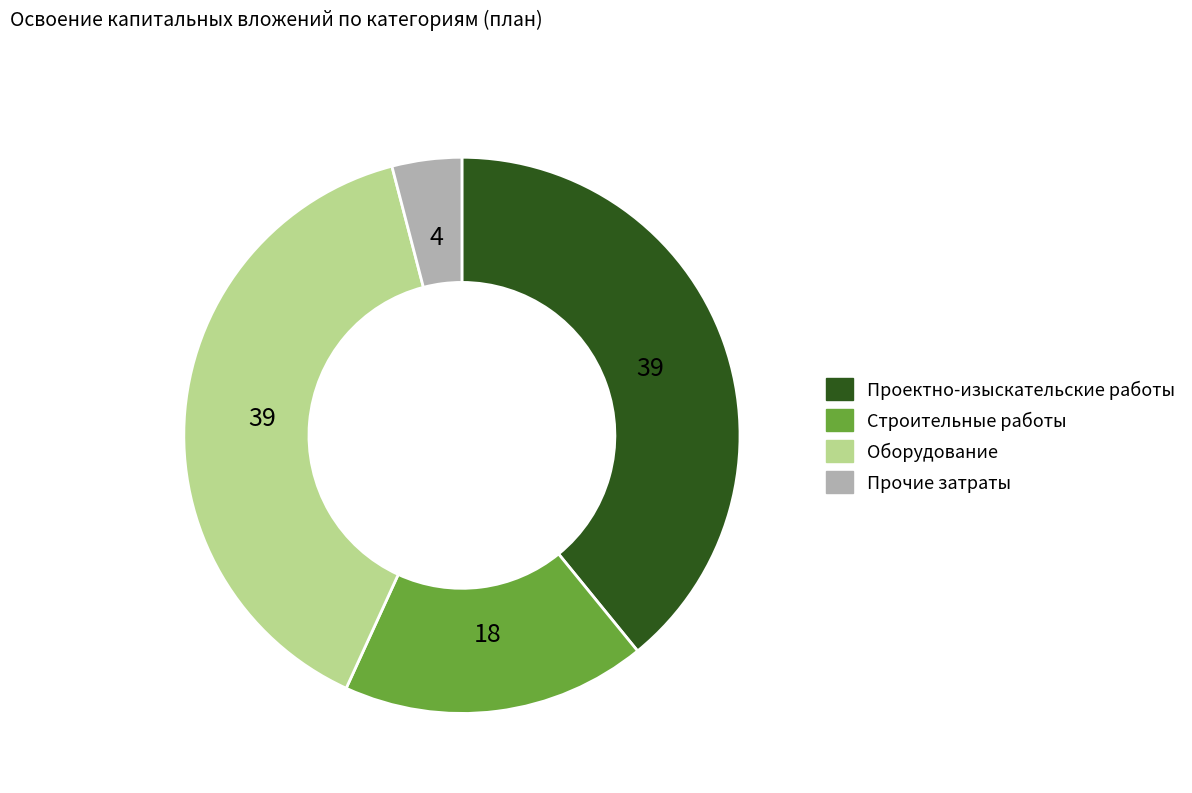

Count the number of slices in the pie.

4